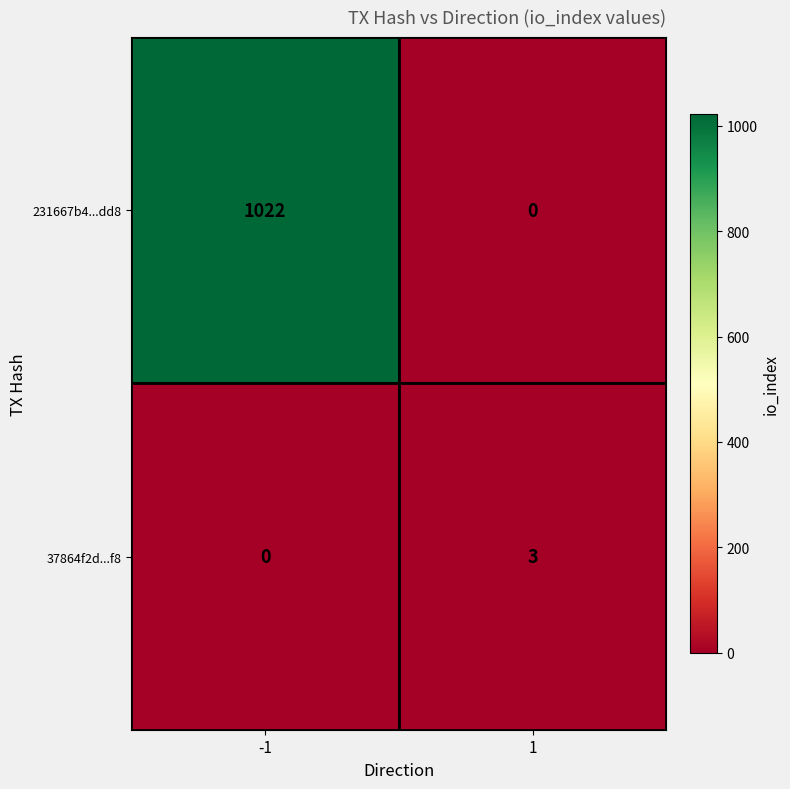

What is the greatest value displayed?

1022